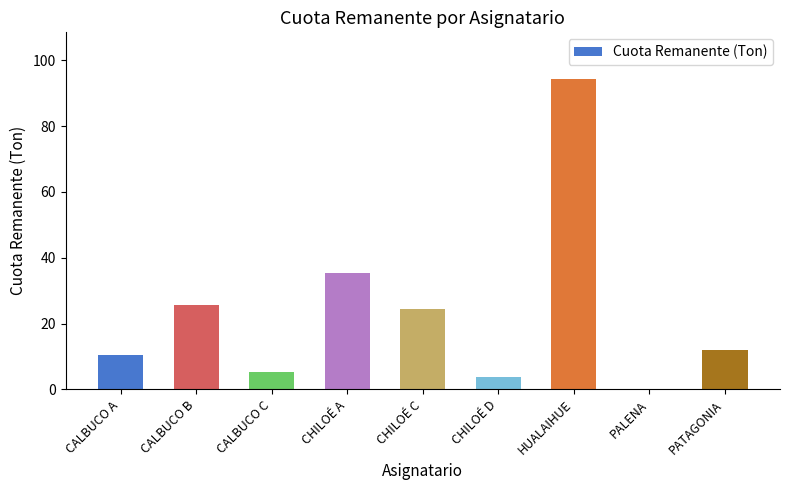

Which has a higher value, CALBUCO B or CHILOÉ A?

CHILOÉ A